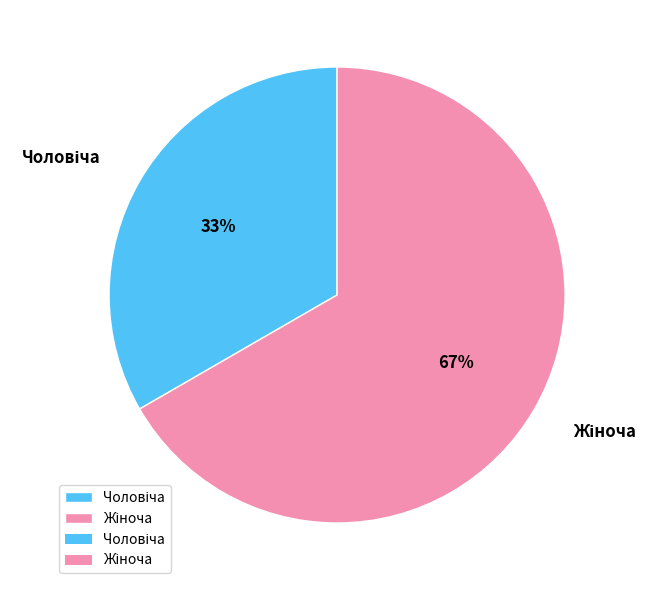

Is there a majority slice in this chart?

Yes